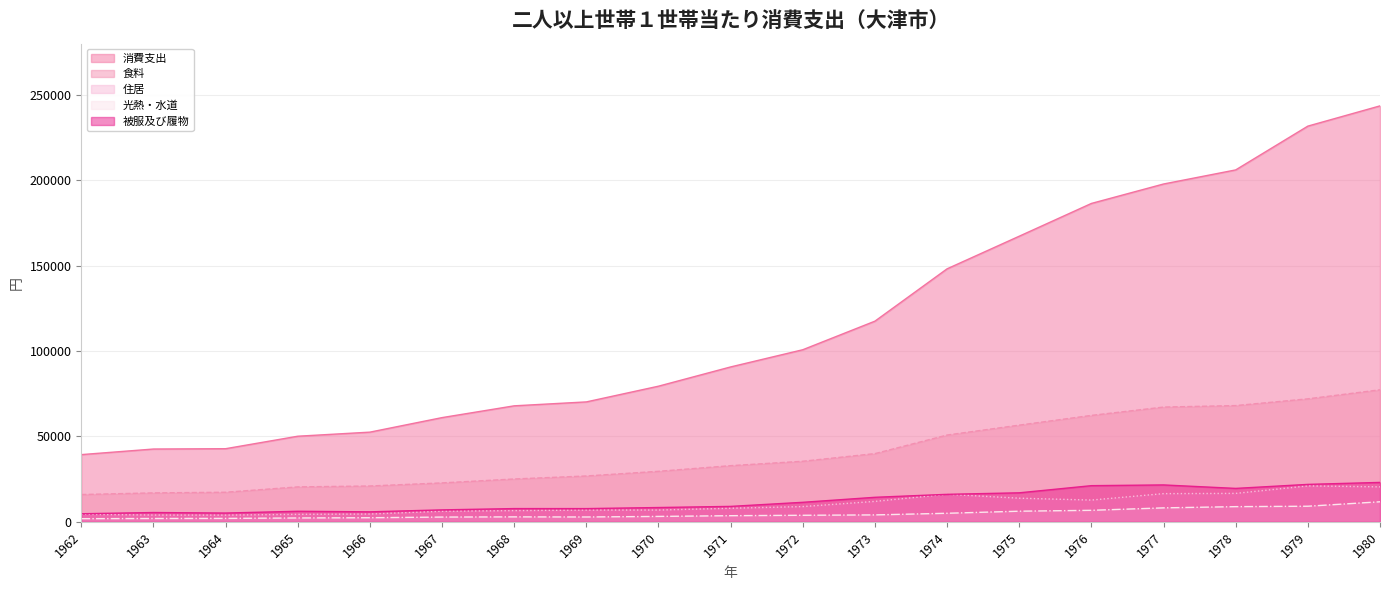

True or false: 食料 and 消費支出 intersect in this chart.

False